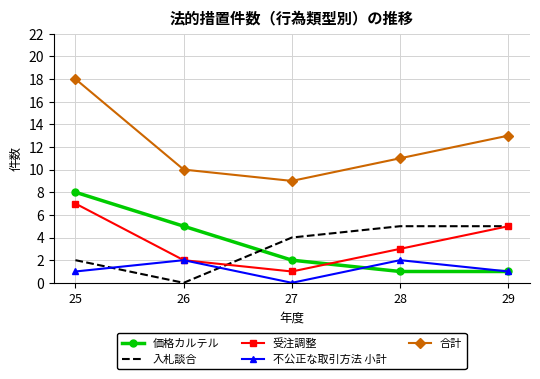

List the series in order of their peak value, highest first.

合計, 価格カルテル, 受注調整, 入札談合, 不公正な取引方法 小計